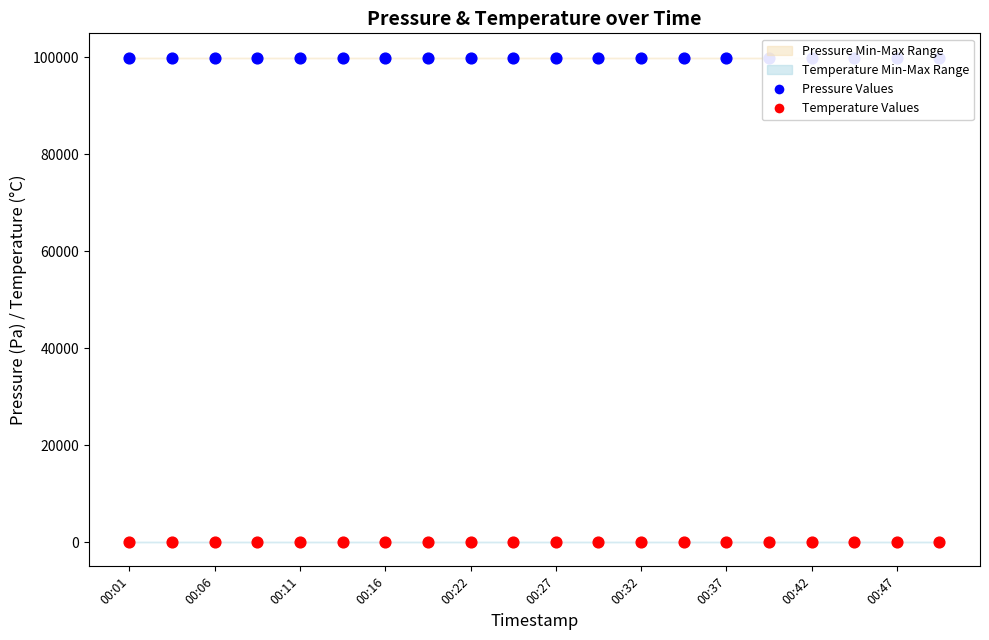

Which series contains the lowest Y value?

Temperature values